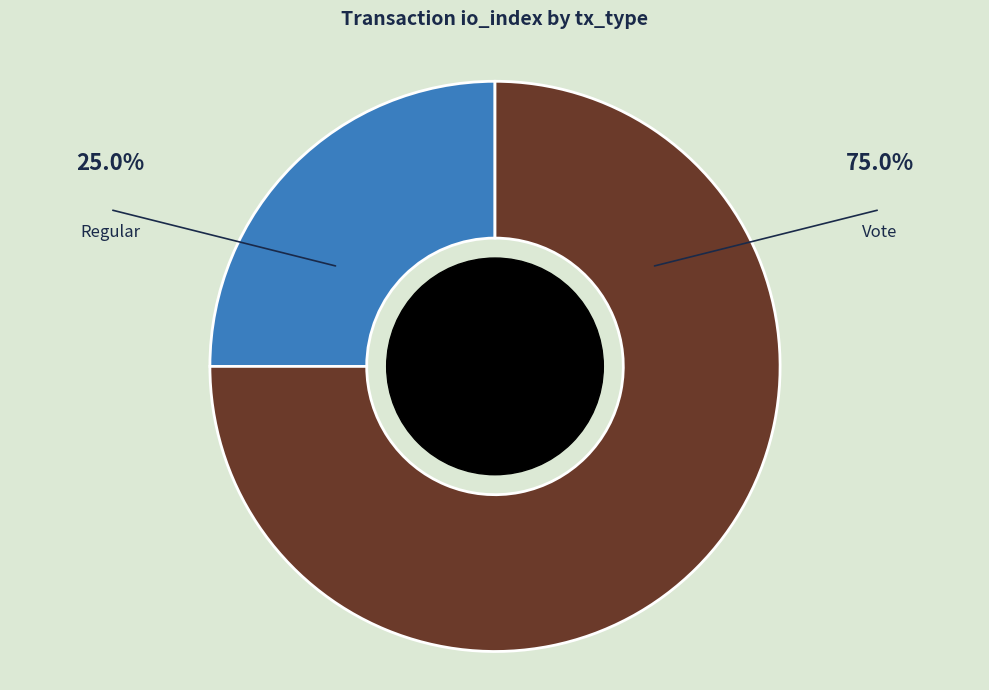

Rank the categories by value from highest to lowest.

Vote, Regular